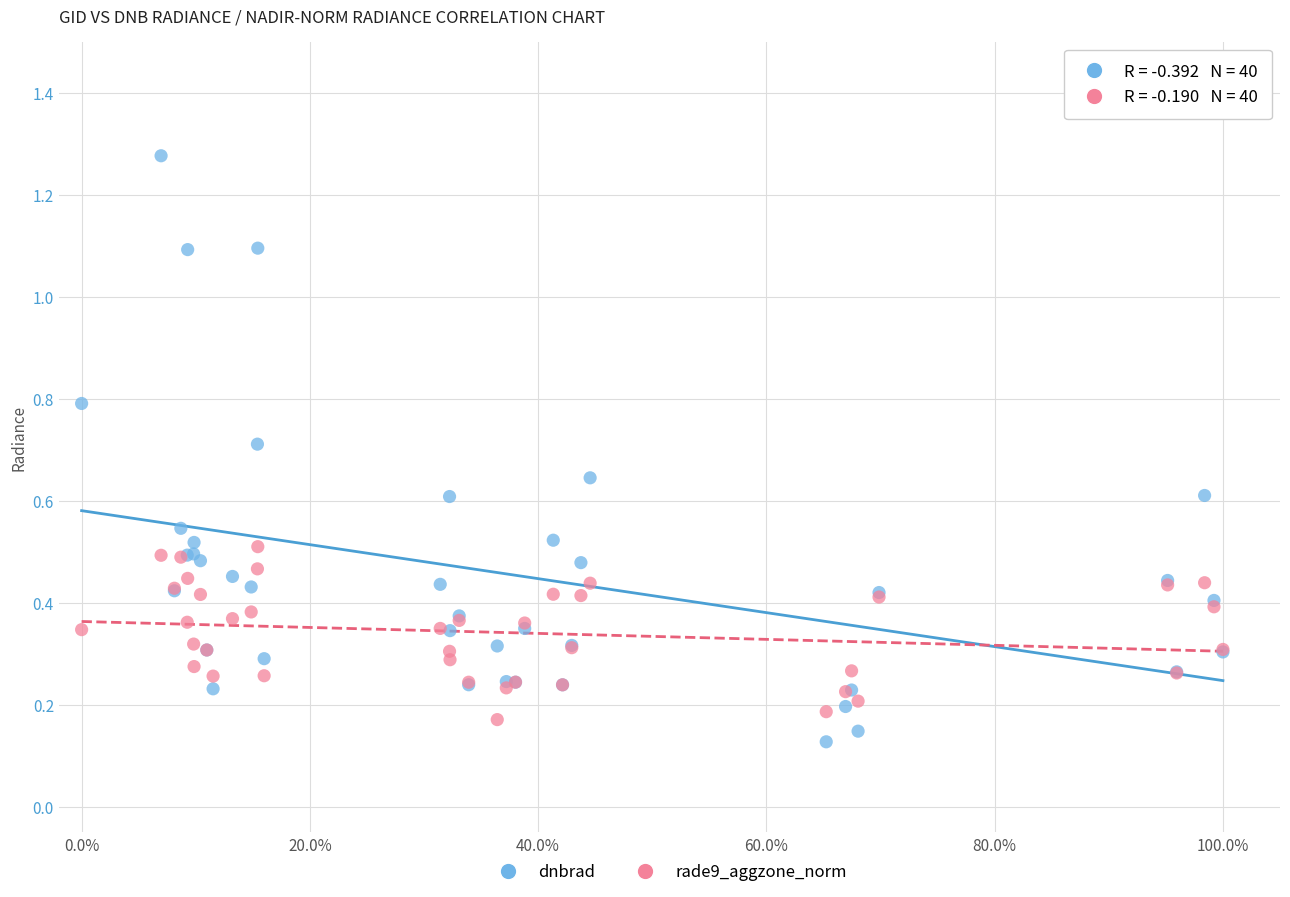

What is the X range (max minus min) for the scatter plot?

1.0